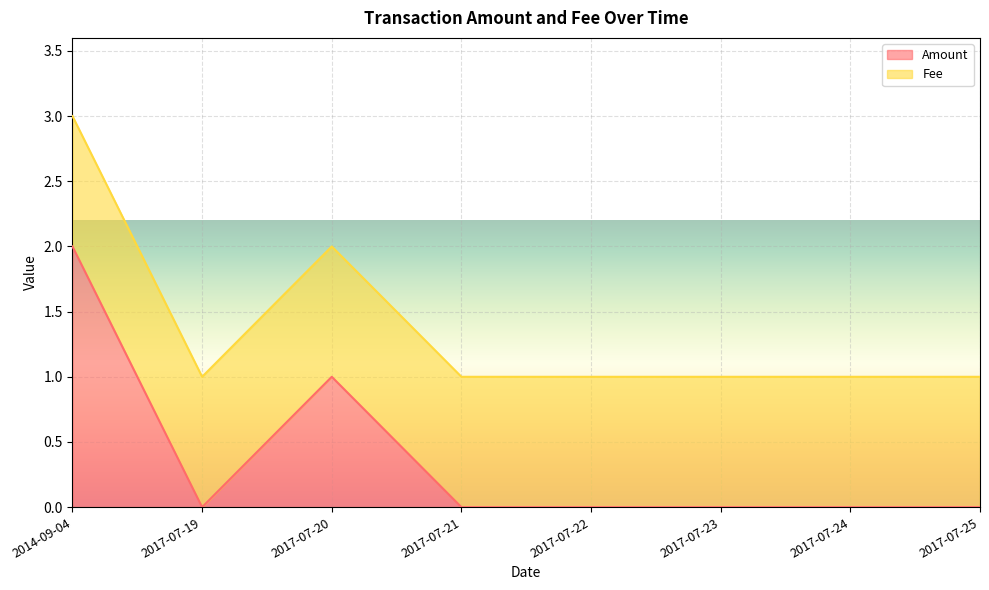

Reading left to right, extract all data points from this chart.

2	0	1	0	0	0	0	0